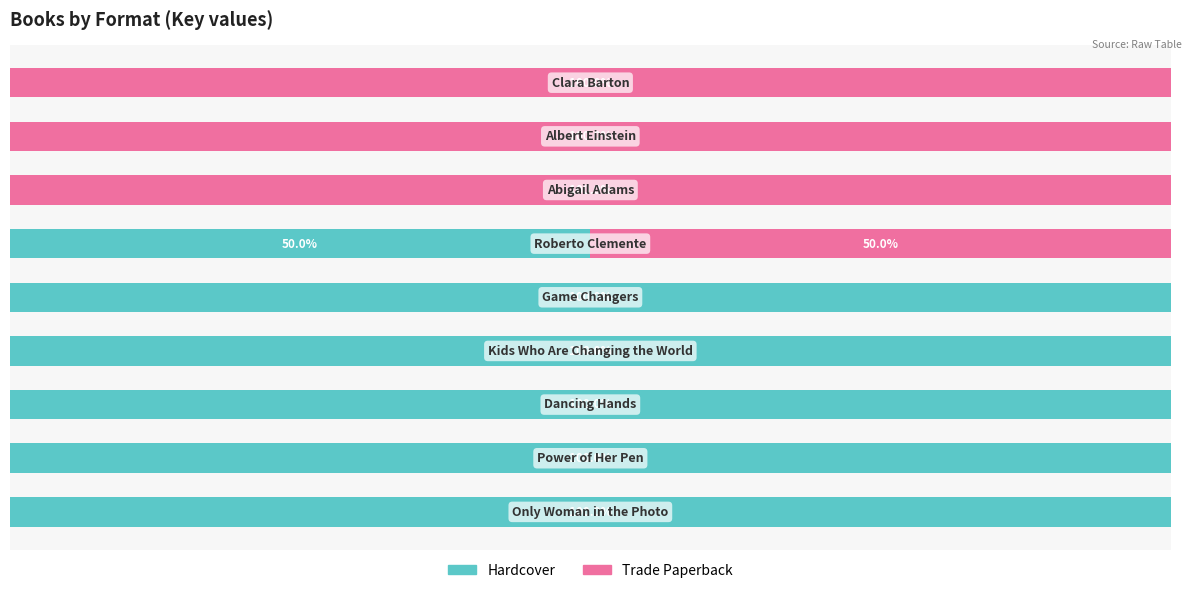

What are all the series names shown in the legend?

Hardcover, Trade Paperback